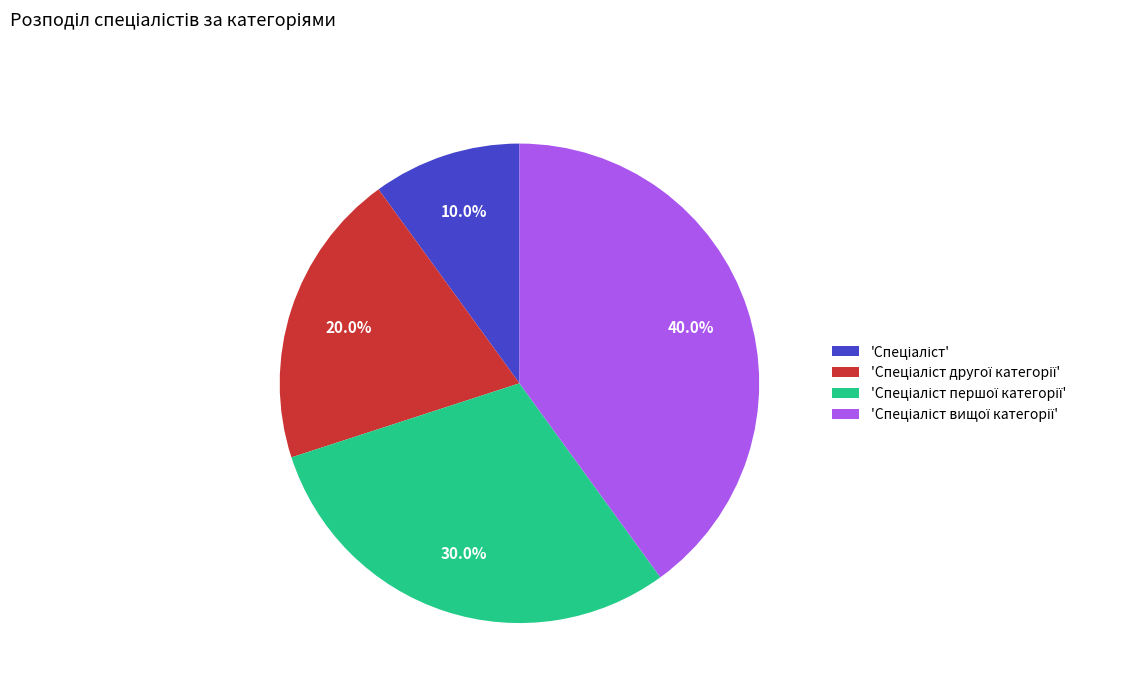

Does any single category account for the majority?

No